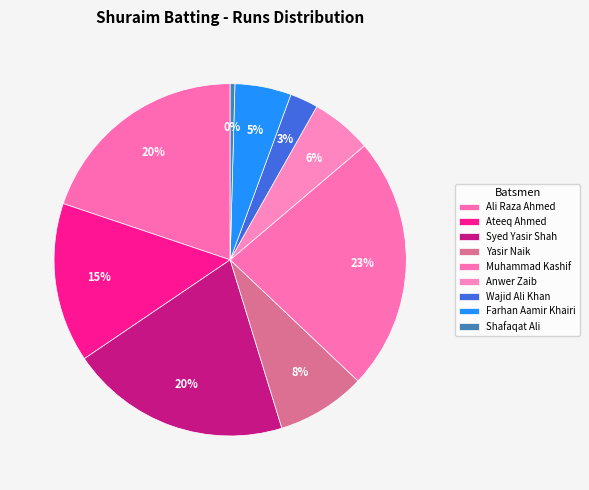

Does Anwer Zaib represent more than half of the total?

No